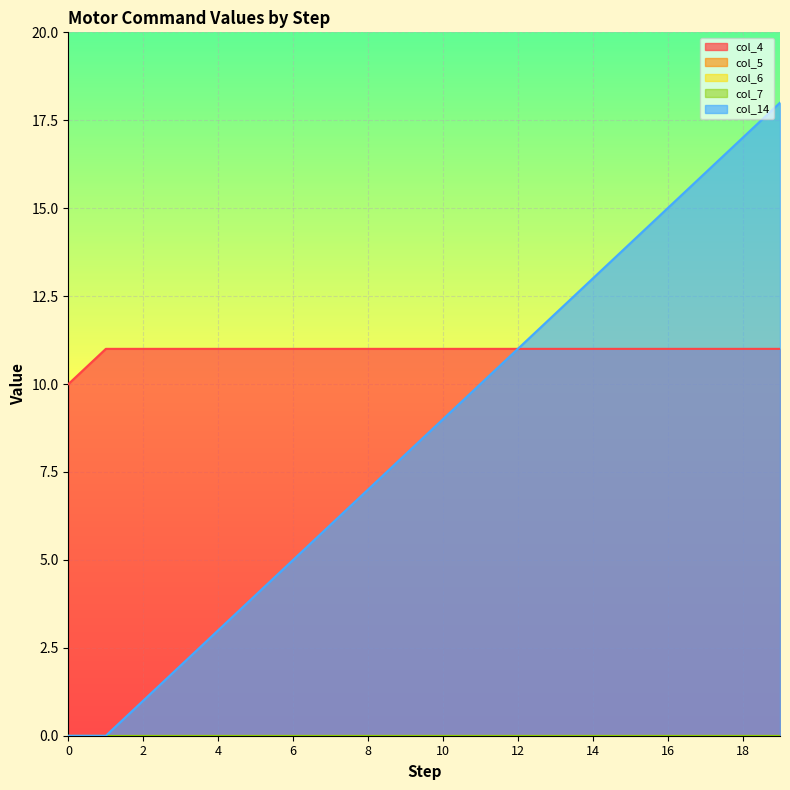

True or false: col_14 has a value of 9 at 15.

False